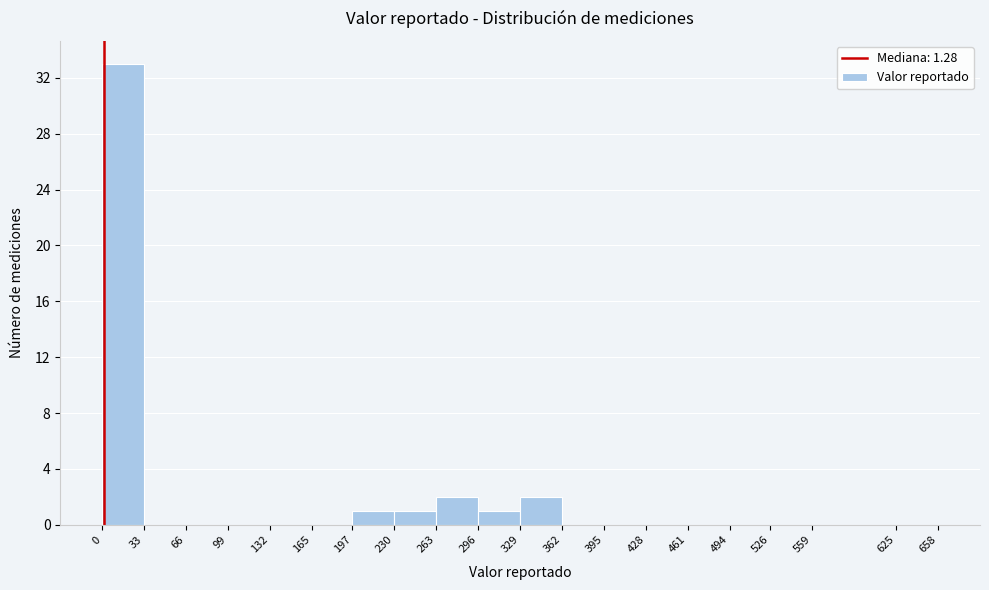

Reading left to right, transcribe this chart: for each bar, give the range it covers on the x-axis and its height. The values are not printed on the chart, so give them approximately, as read against the axis.

0 to 33: 33
33 to 66: 0
66 to 99: 0
99 to 132: 0
132 to 165: 0
165 to 197: 0
197 to 230: 1
230 to 263: 1
263 to 296: 2
296 to 329: 1
329 to 362: 2
362 to 395: 0
395 to 428: 0
428 to 461: 0
461 to 494: 0
494 to 526: 0
526 to 559: 0
559 to 625: 0
625 to 658: 0